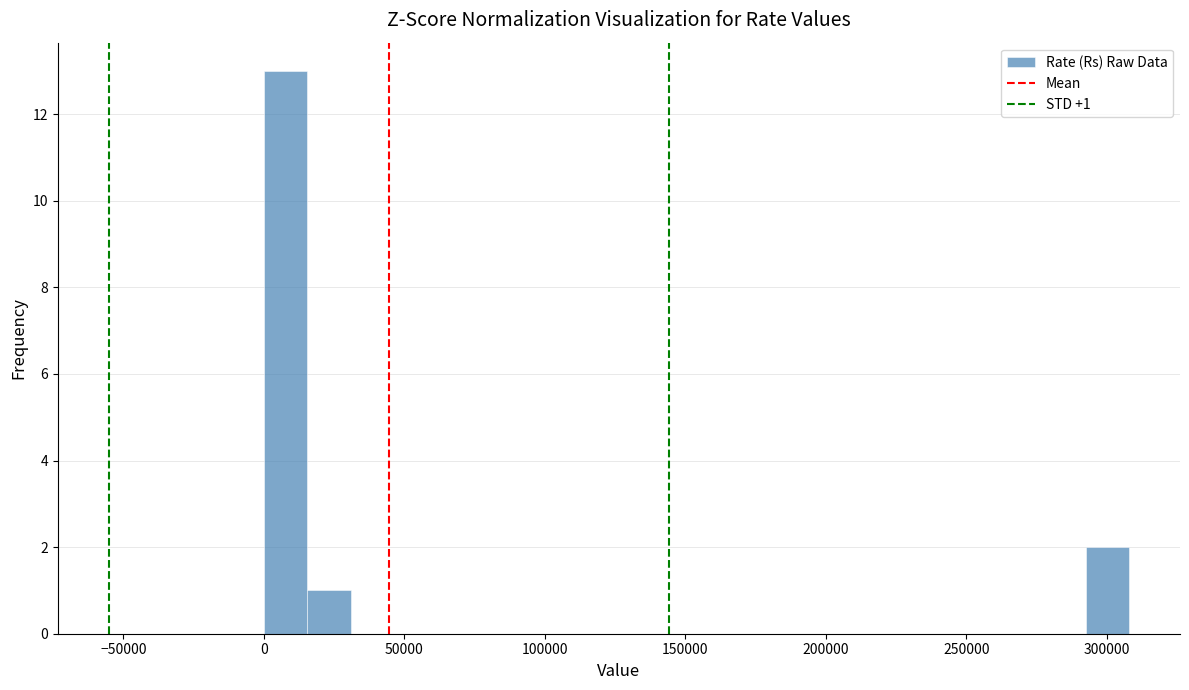

Around what value on the x-axis is the tallest bar? Give the approximate position of its centre, as read against the axis.

10000